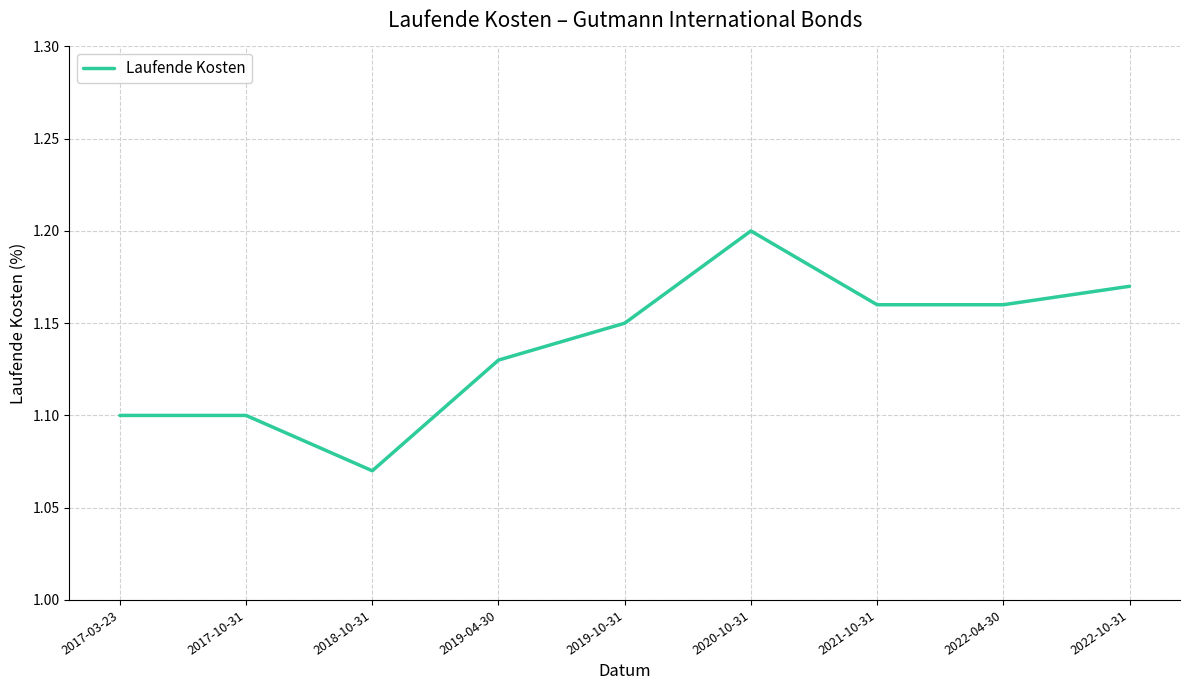

Which label corresponds to the smallest value in the chart?

2018-10-31